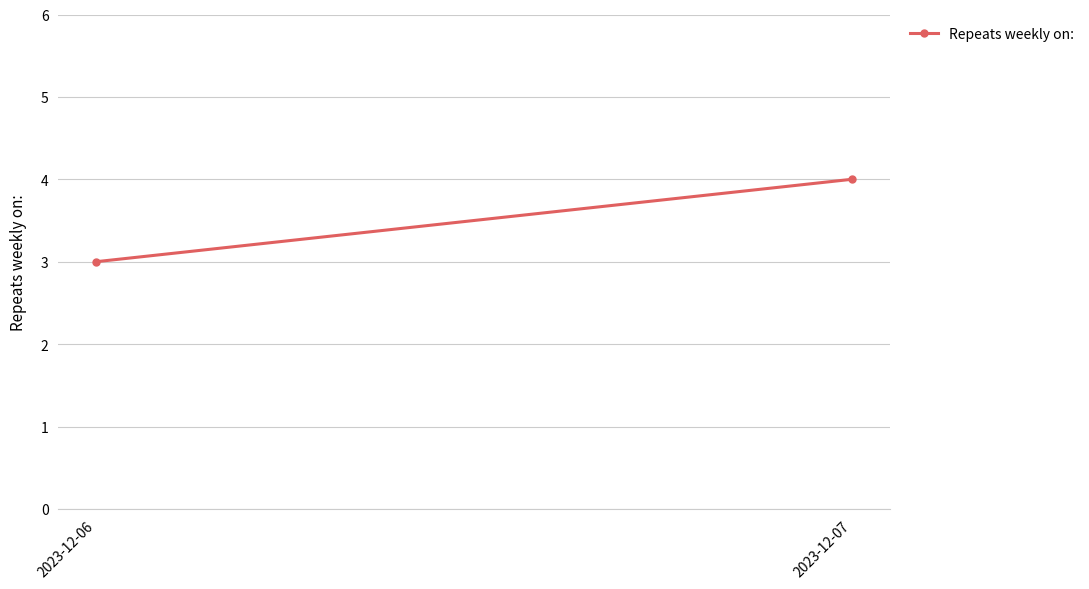

What is the ratio of the value at 2023-12-07 to the value at 2023-12-06?

1.3